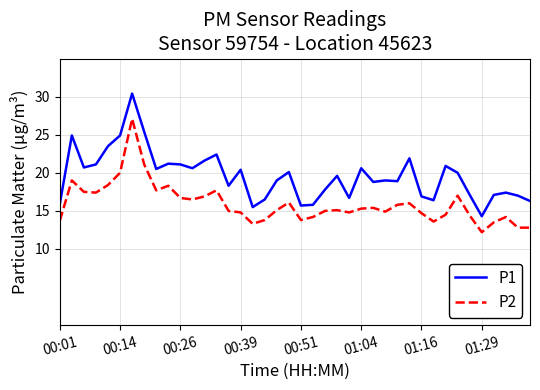

Which series has the largest total across all categories?

P1